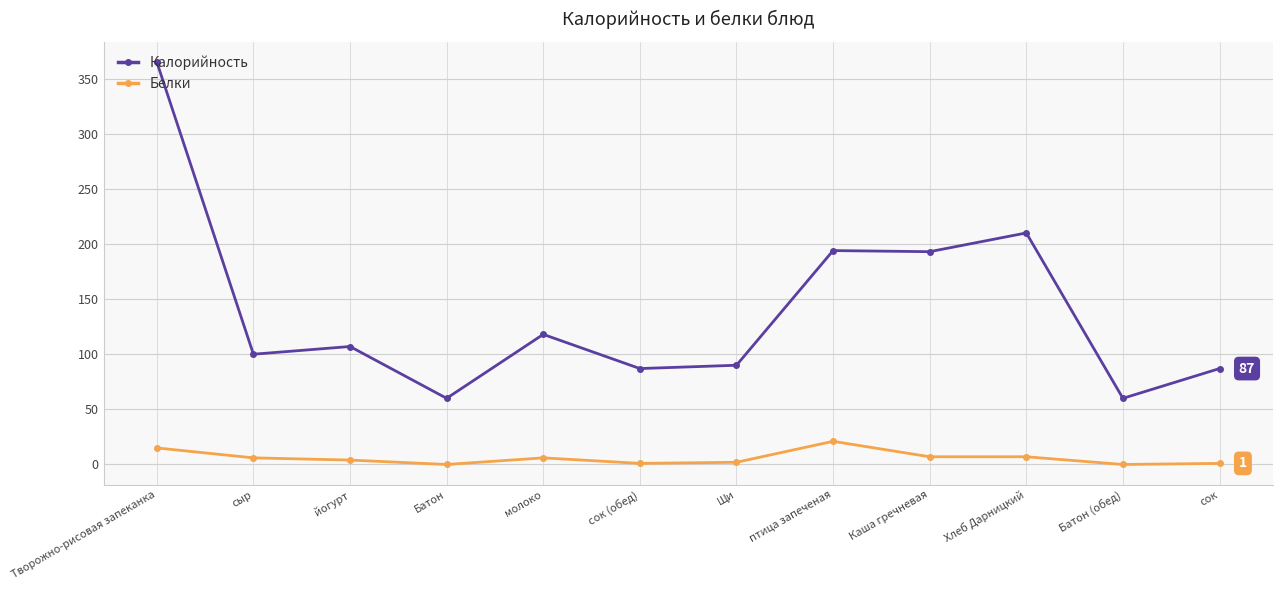

What is the maximum value shown in the chart?

365